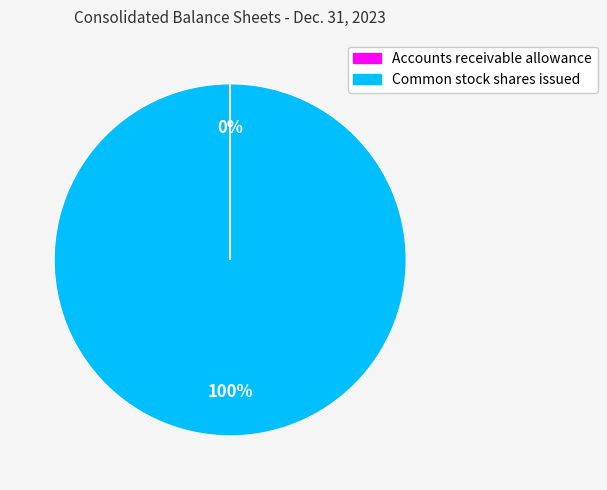

To the nearest percent, what is the difference between the largest and smallest slice percentages?

100%